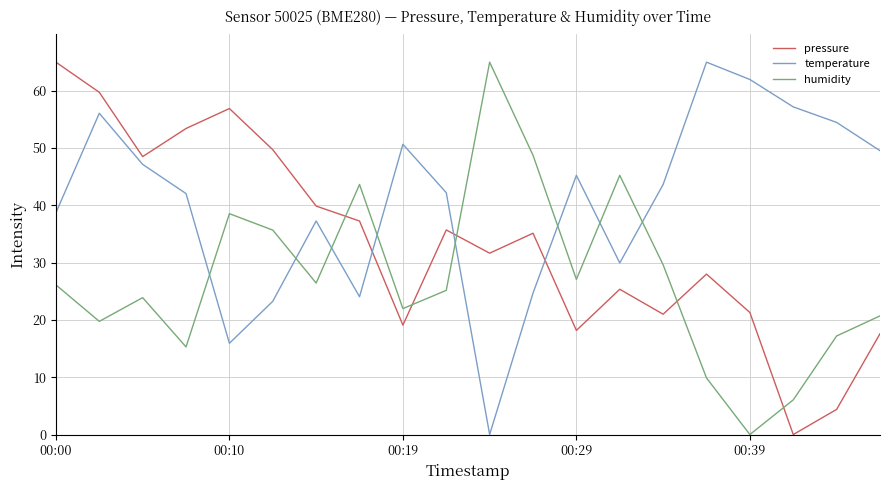

What is the maximum value shown in the chart?

65.0